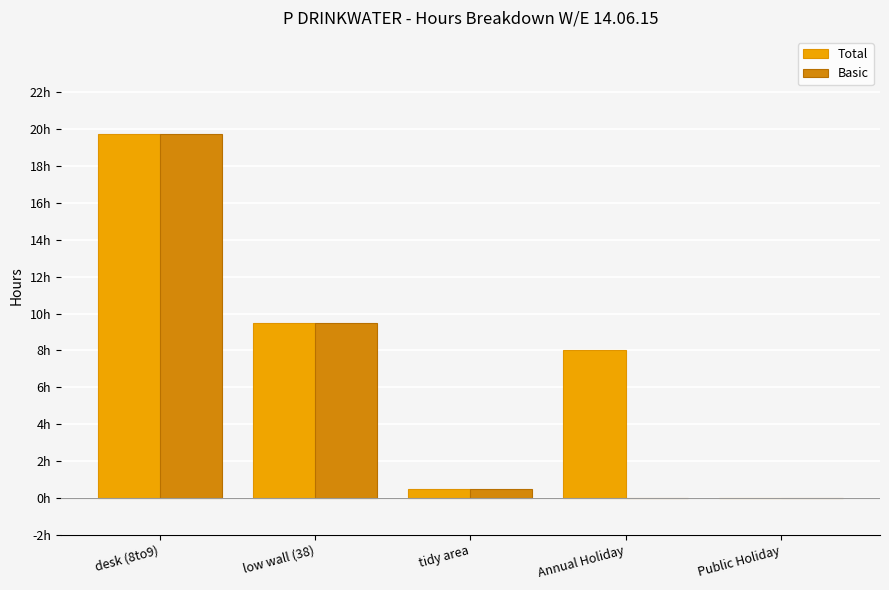

What are all the series names shown in the legend?

Total, Basic